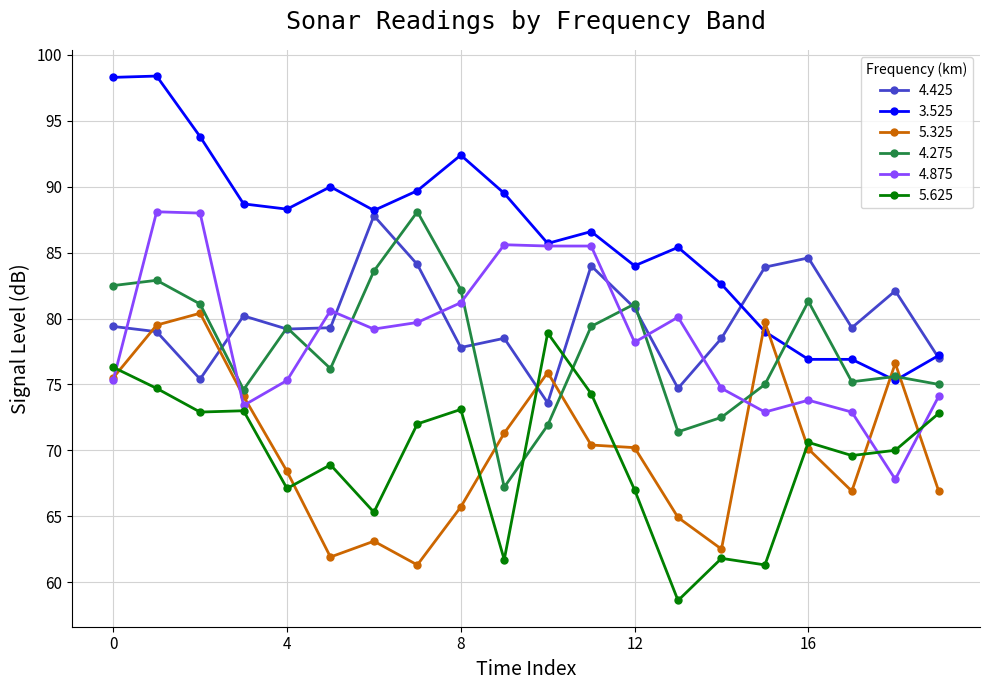

After their last crossing, which series has the higher values: 4.275 or 5.625?

4.275